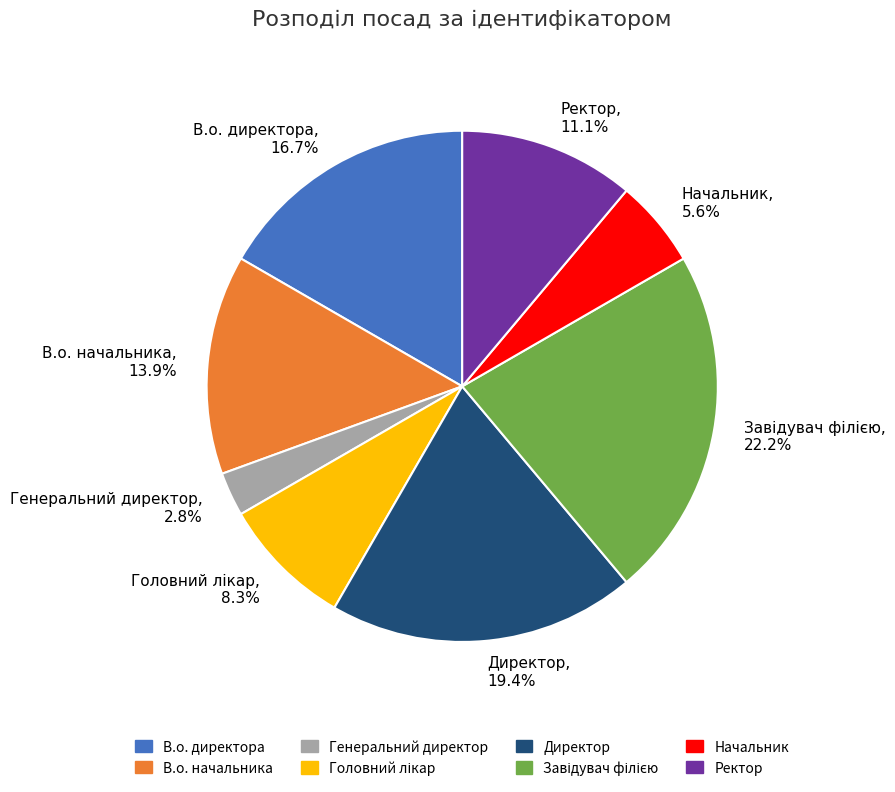

Between Начальник, 5.6% and В.о. директора, 16.7%, which is larger?

В.о. директора, 16.7%